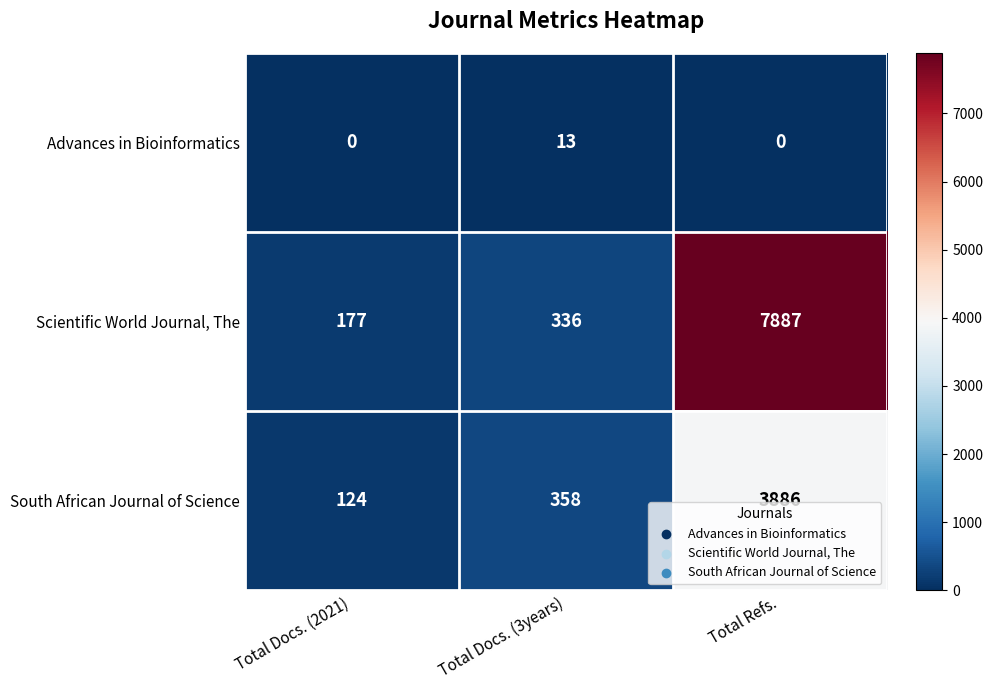

Rank the series at Total Docs. (2021) from lowest to highest value.

Advances in Bioinformatics, South African Journal of Science, Scientific World Journal, The